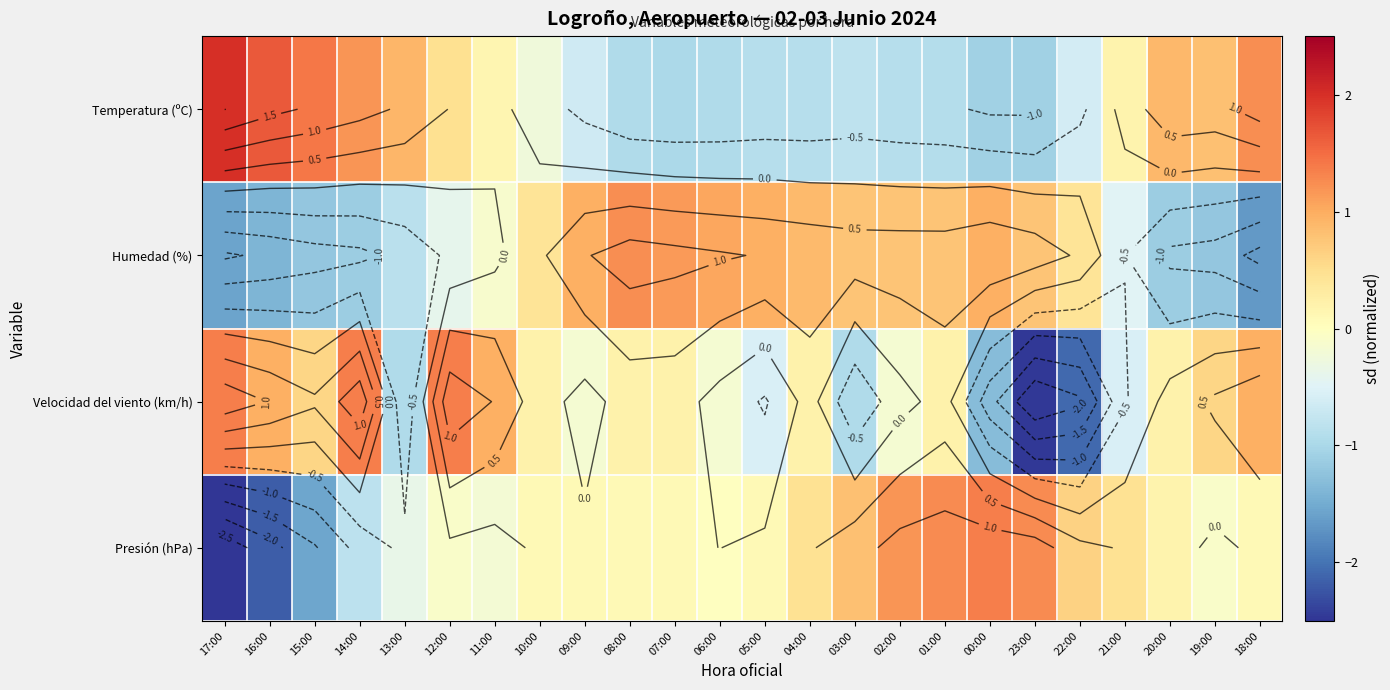

How many data points does each series have?

24